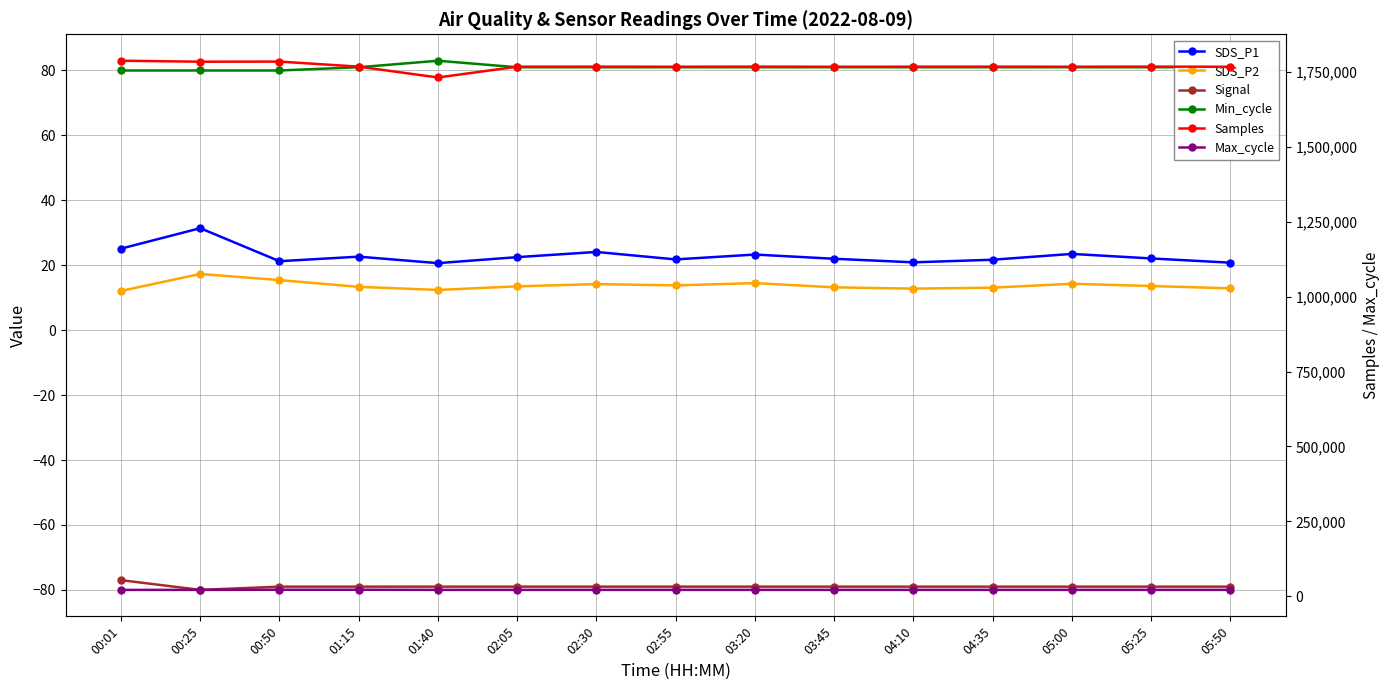

What position from the left is 02:55?

8